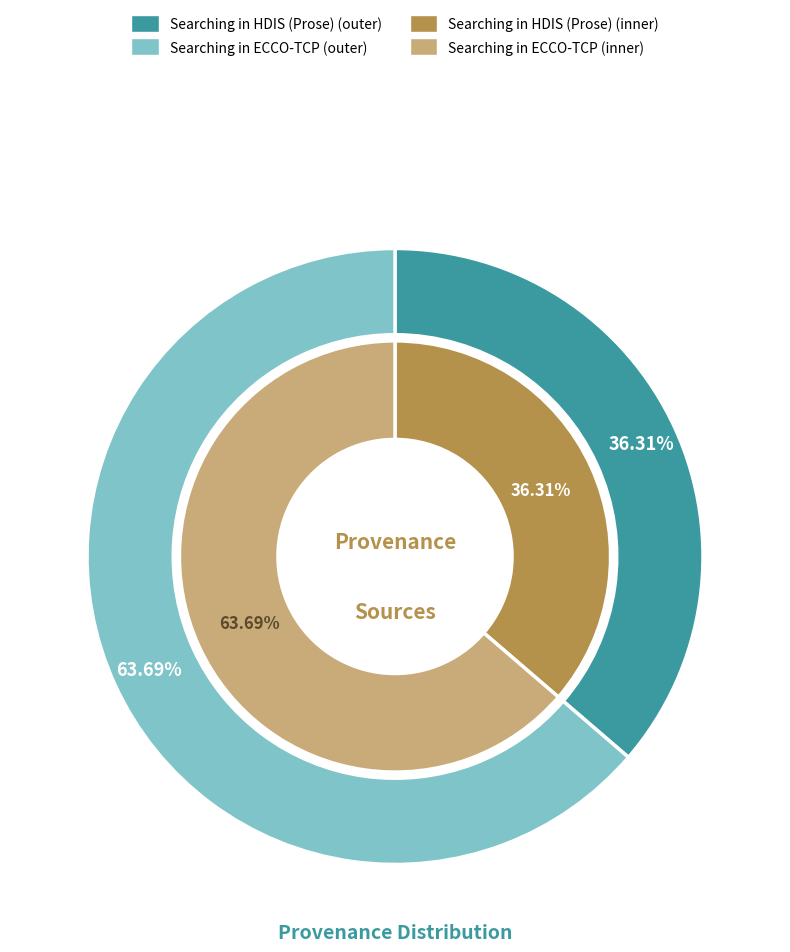

What is the ratio of the value at Searching in ECCO-TCP to the value at Searching in HDIS (Prose)?

1.8